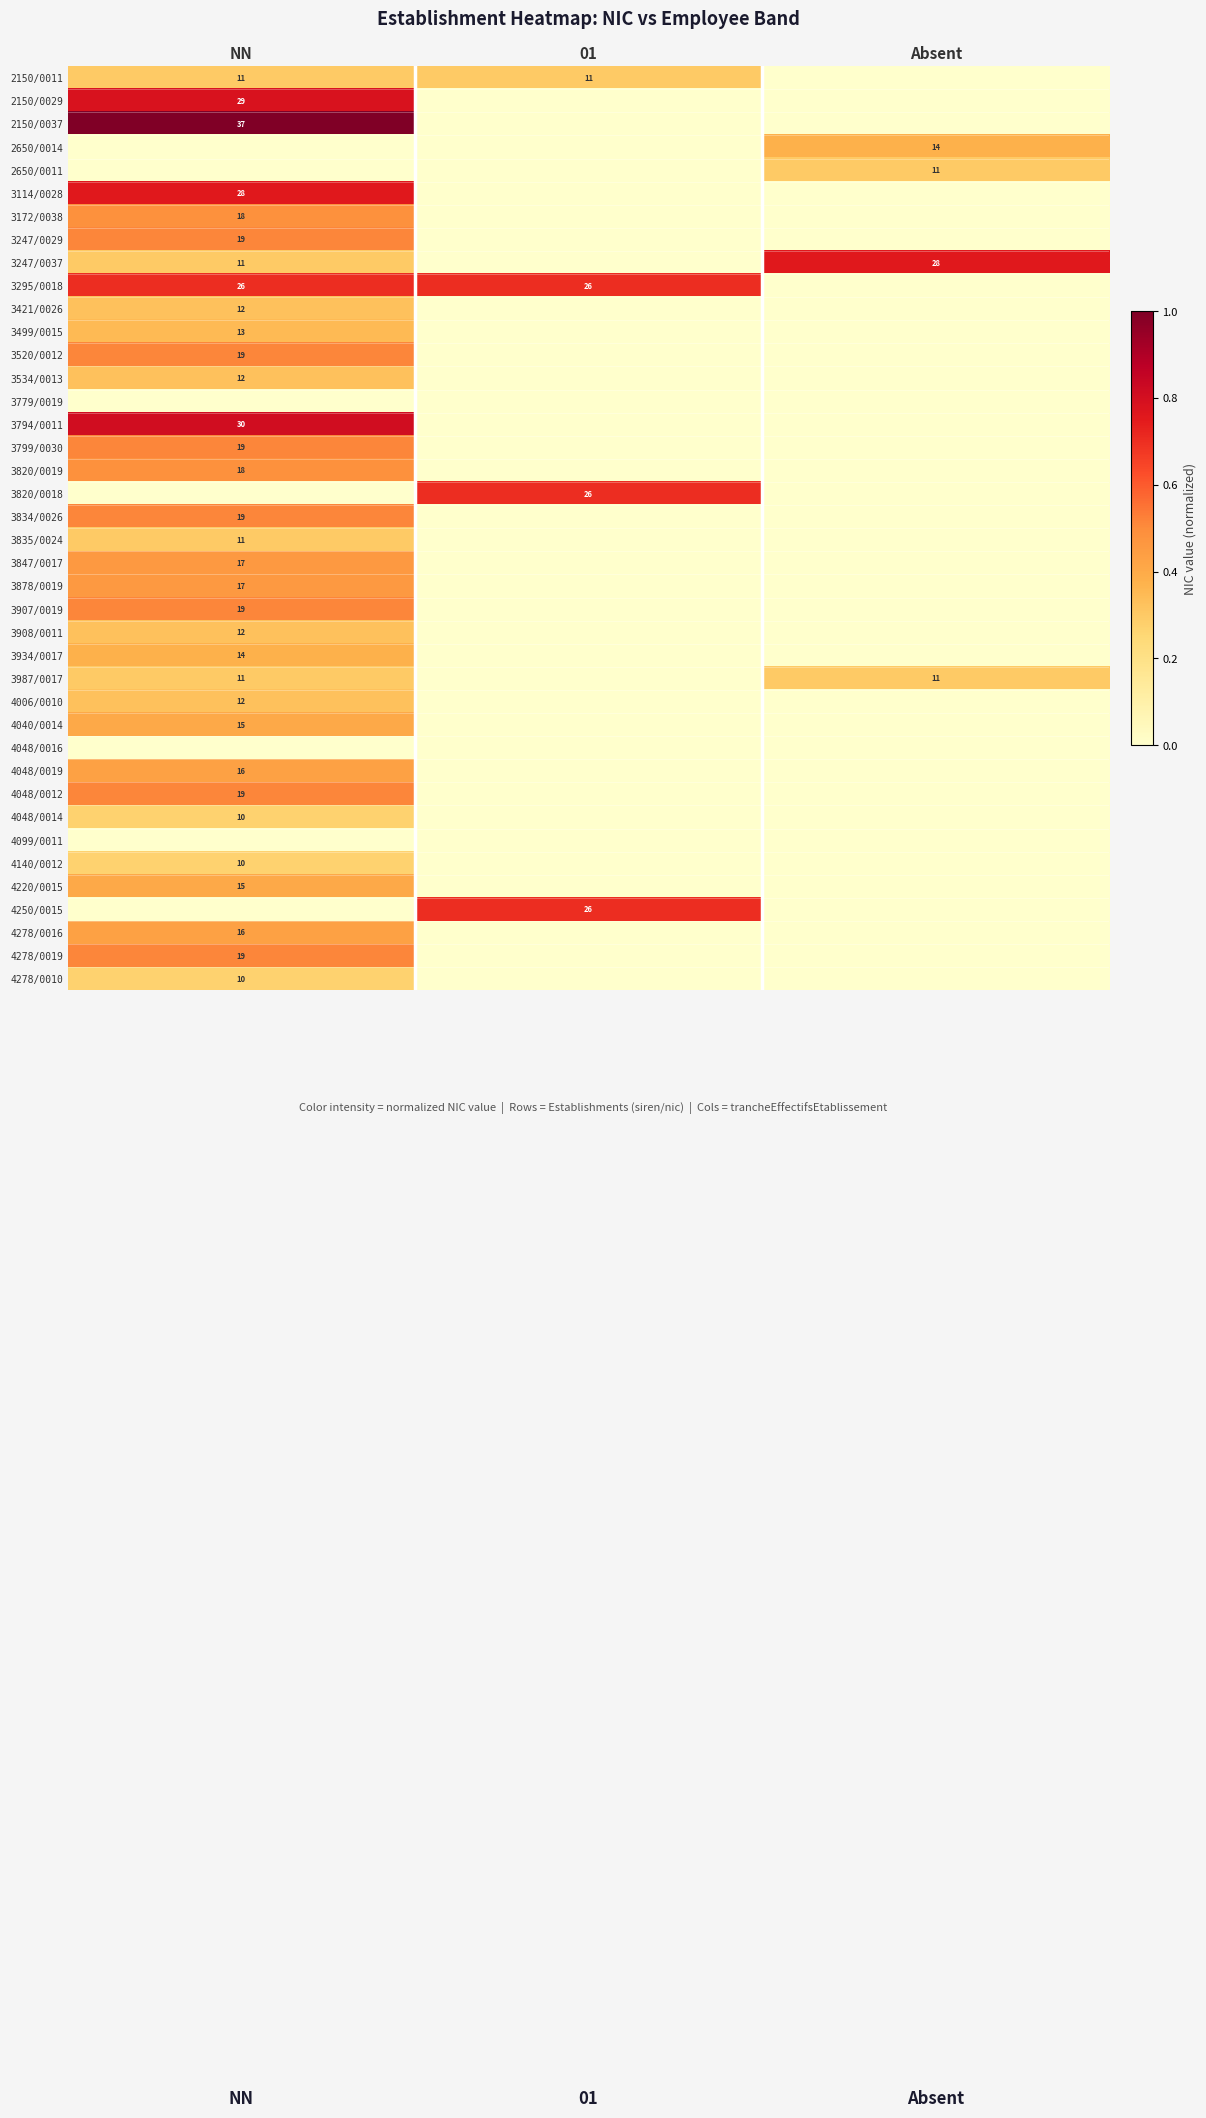

True or false: 2150/0011 has a value of 15 at NN.

False